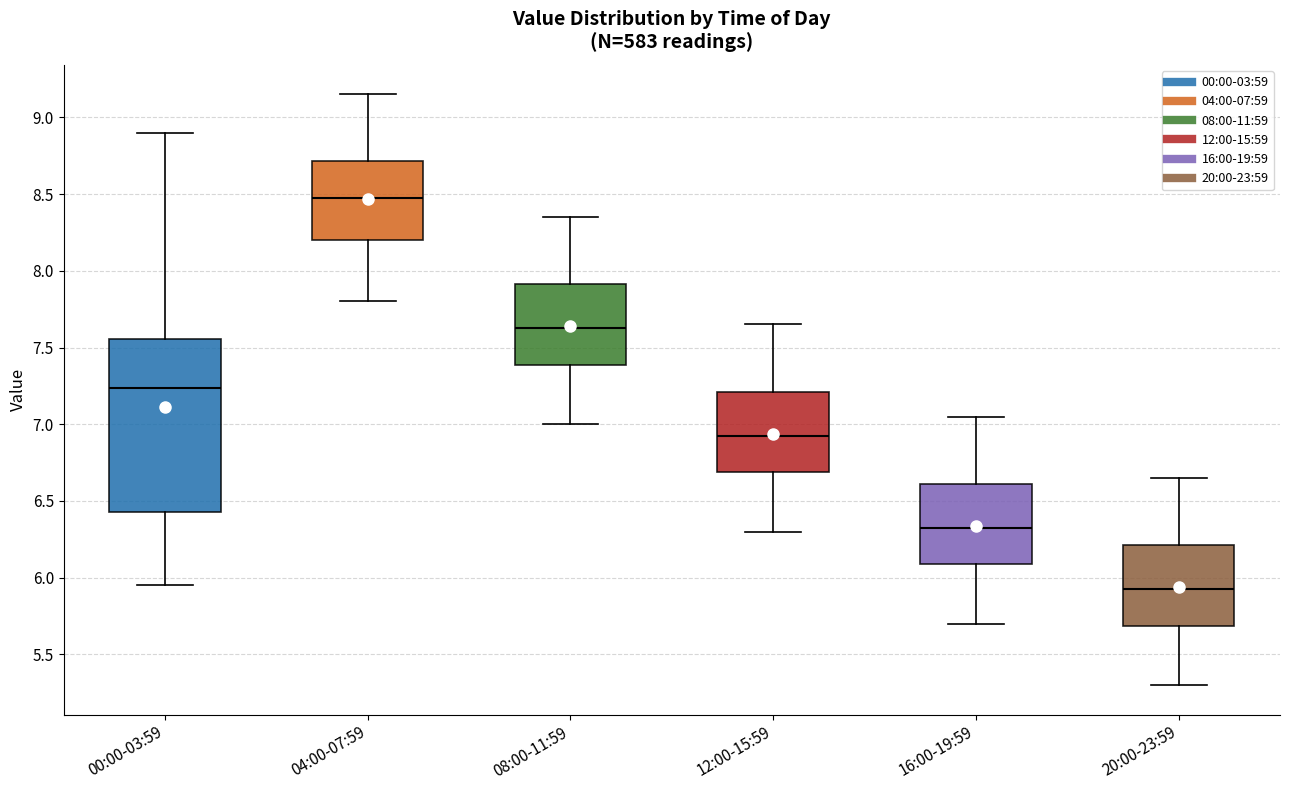

Which box's median line is the lowest?

20:00-23:59